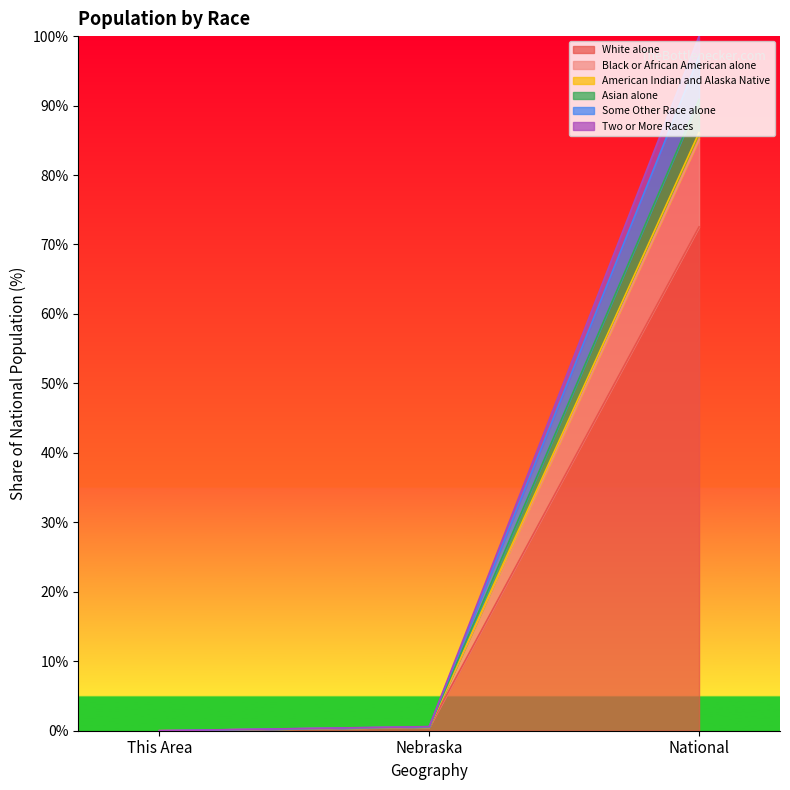

At which category is the sum across all series the highest?

National